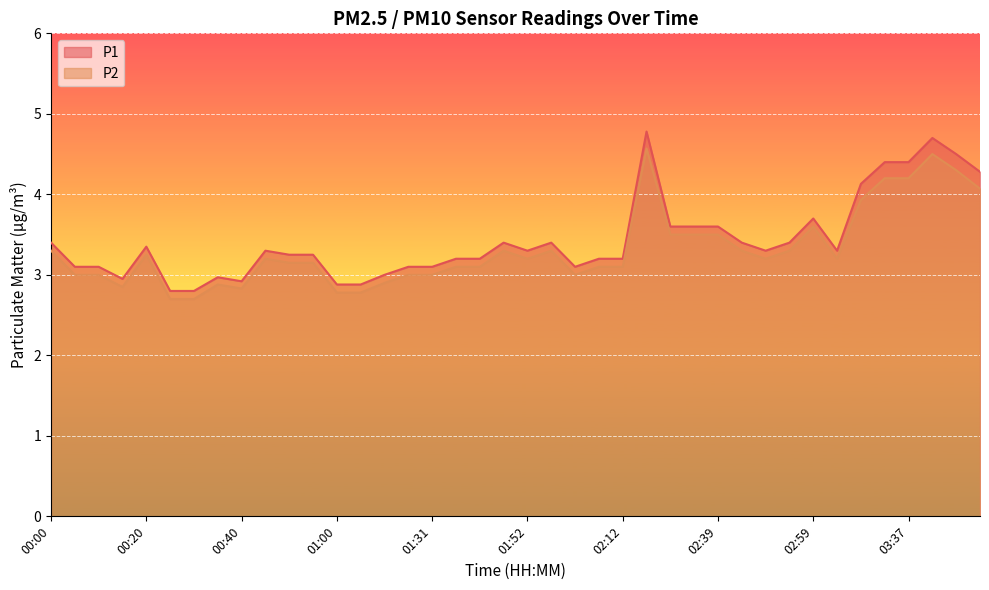

What is the total value across all series at 00:15?

5.8